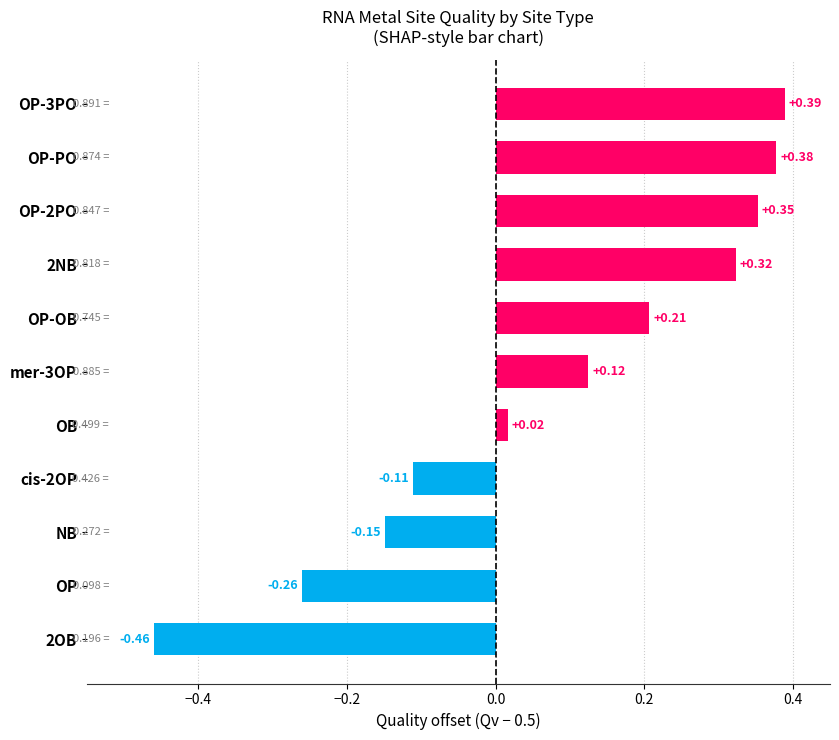

How many values are below 0?

4